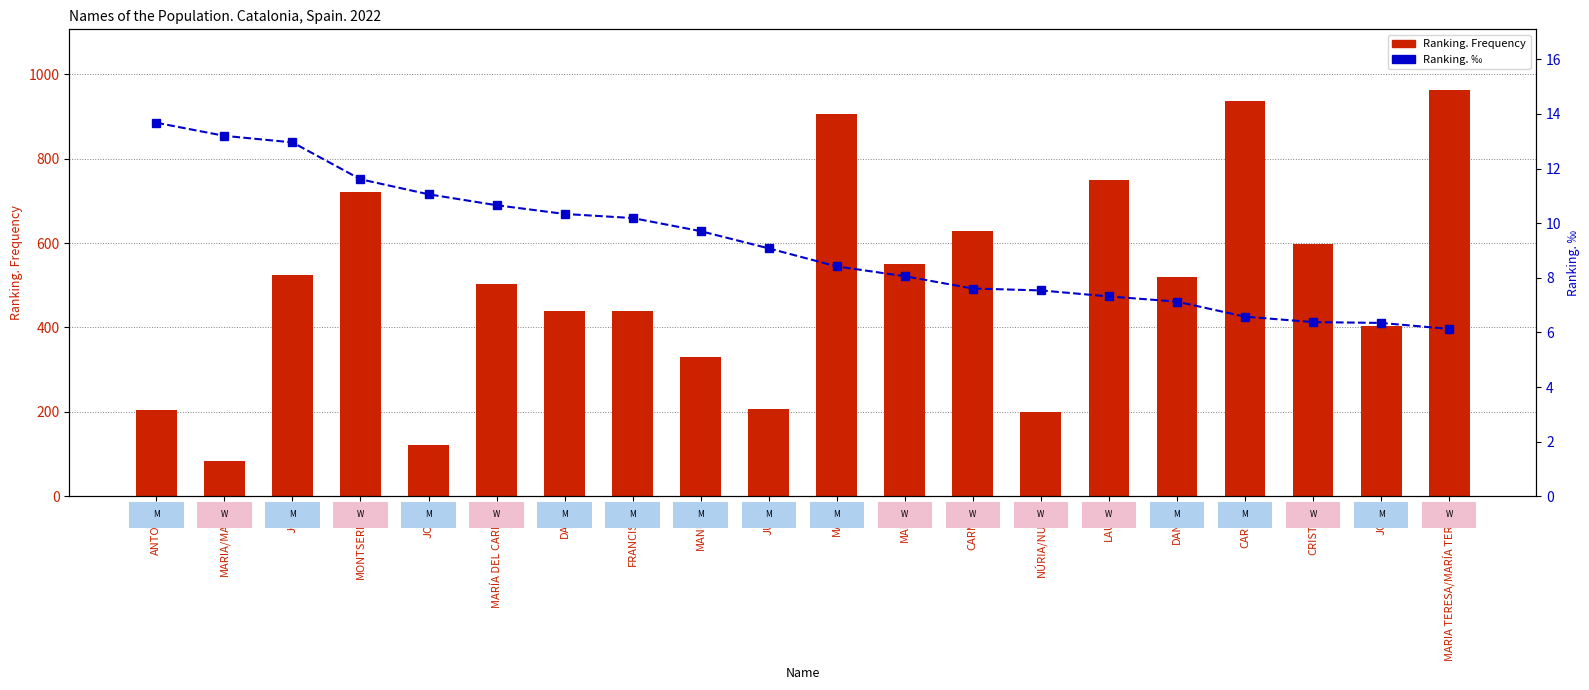

The Ranking. ‰ series shows 6.1 at MARIA TERESA/MARÍA TERESA. True or false?

True